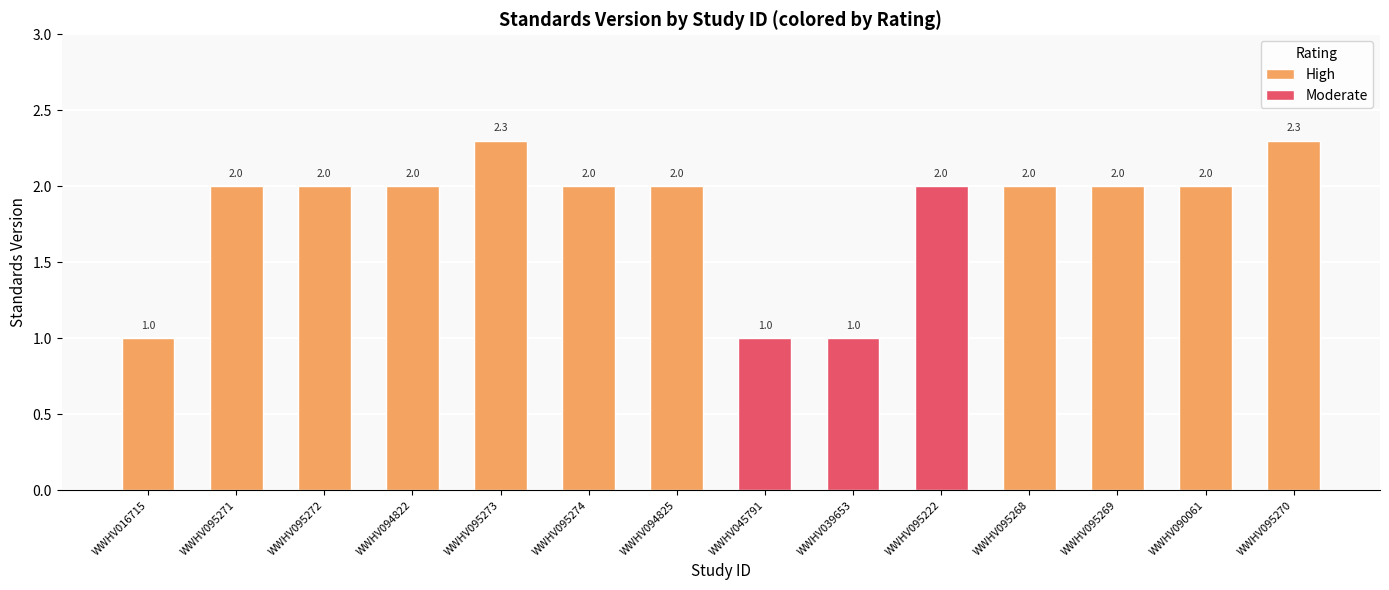

Count the Moderate values in the range 1 to 2.

3